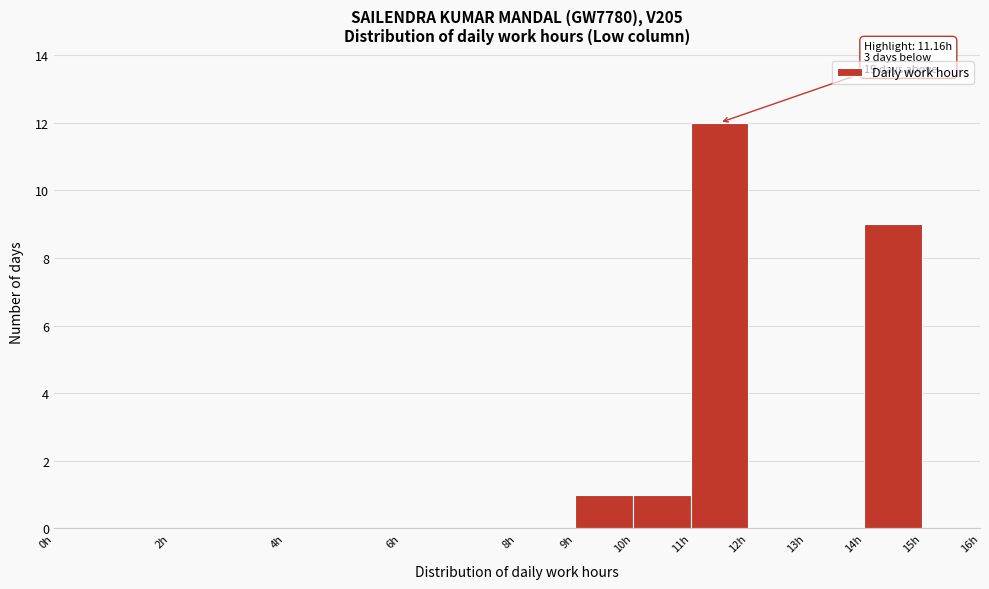

Over which range of the x-axis is the bar tallest?

11 to 12